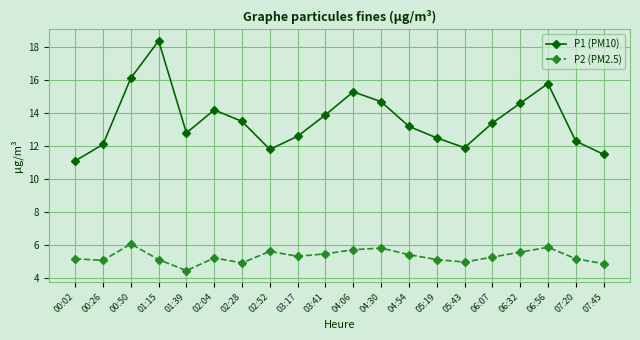

Where does the P1 (PM10) series first go above 13?

00:50